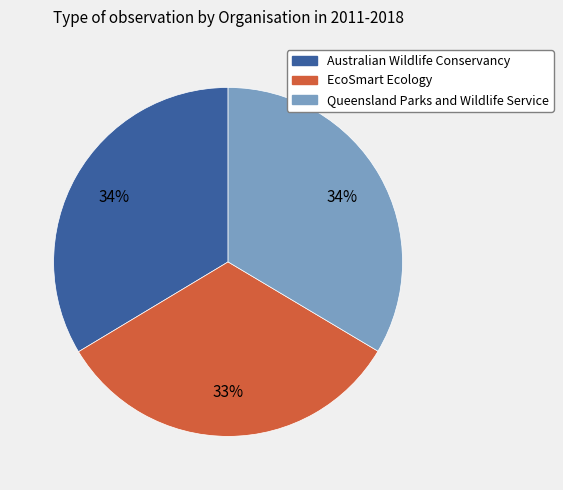

Is it true that EcoSmart Ecology is 33% of the pie?

True